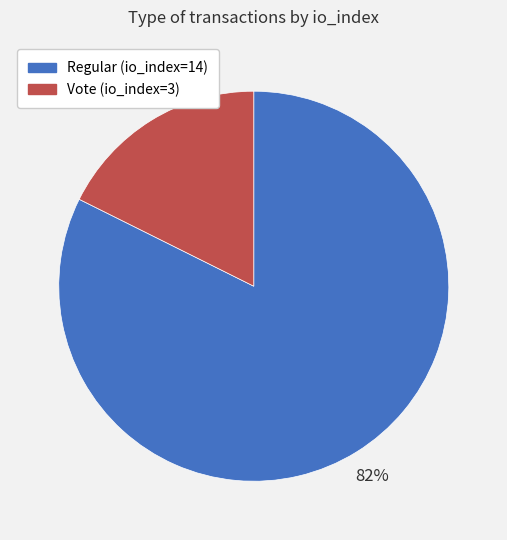

How many segments does this pie chart have?

2